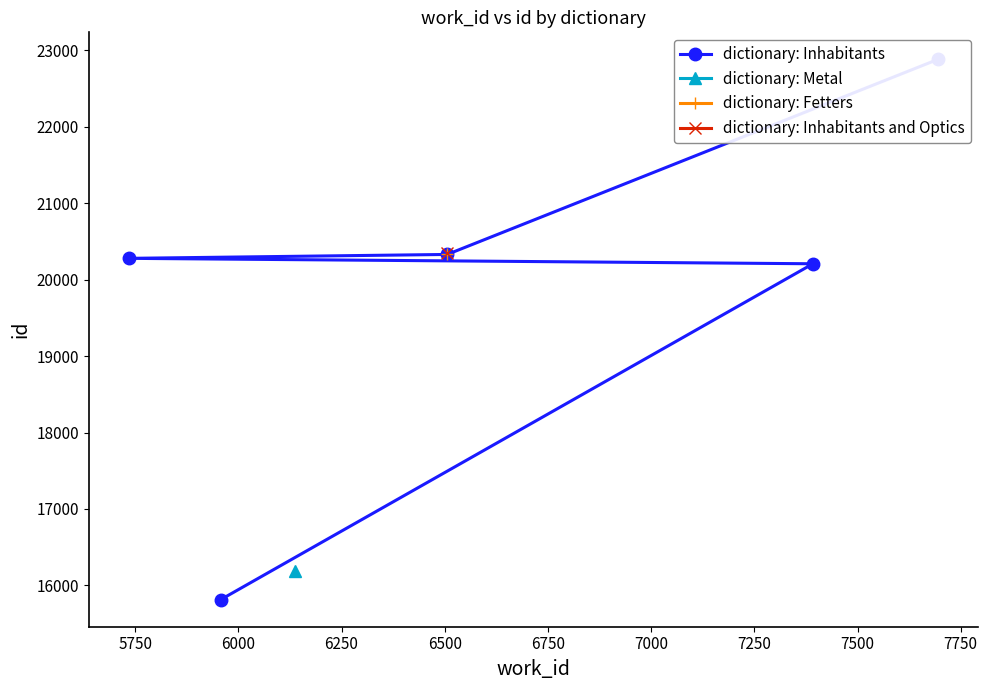

The chart shows a value of 3719 at 5500. True or false?

False